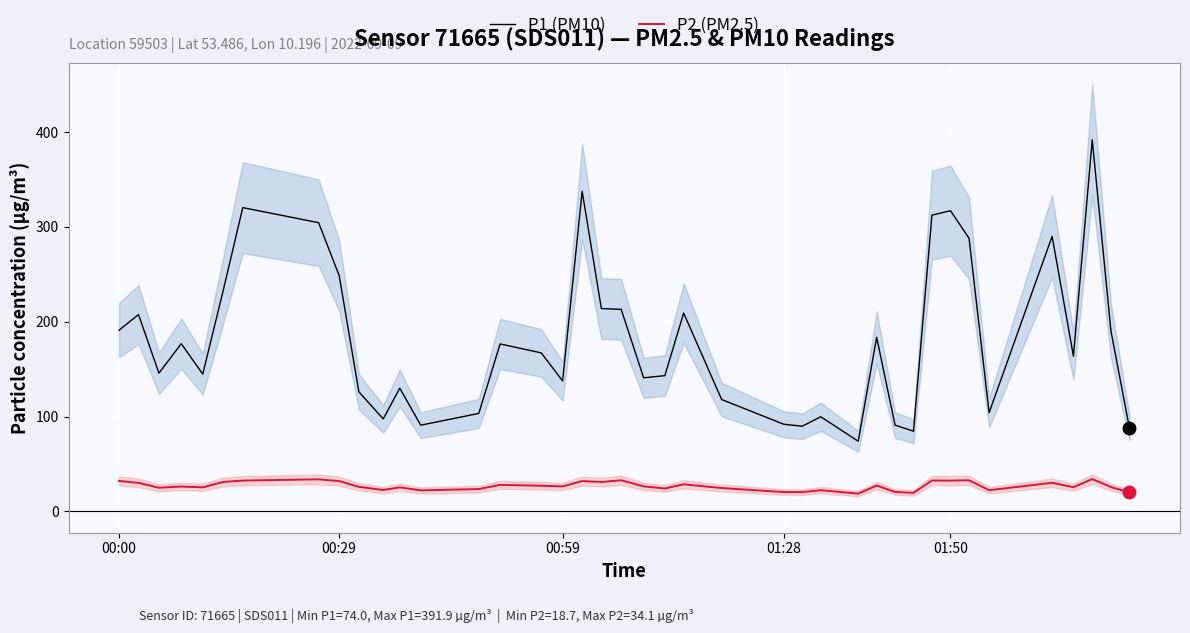

True or false: P2 (PM2.5) and P1 (PM10) intersect in this chart.

False